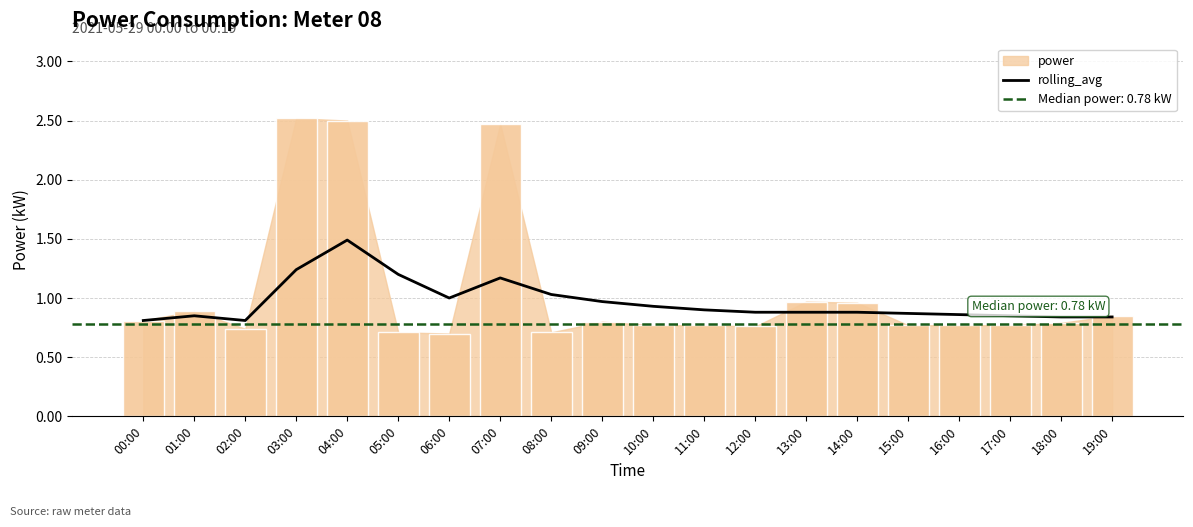

What is the ratio of the value at 16:00 to the value at 06:00?

0.9